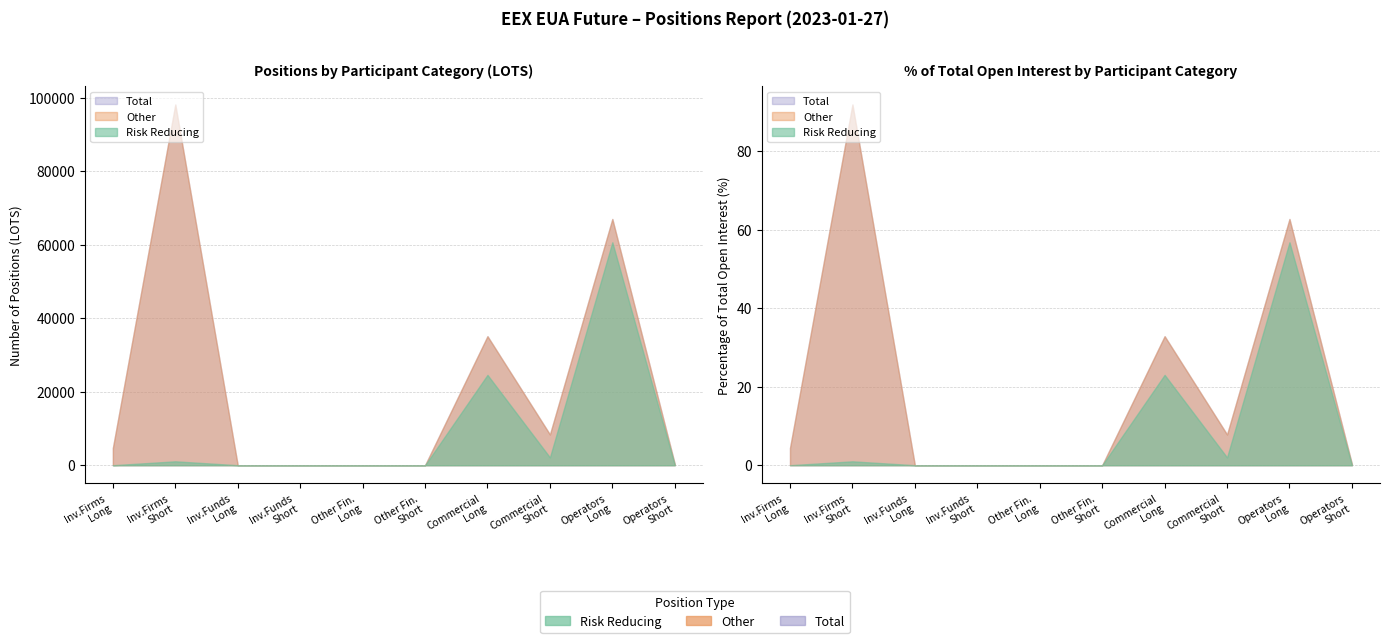

How many lines are shown in the chart?

3